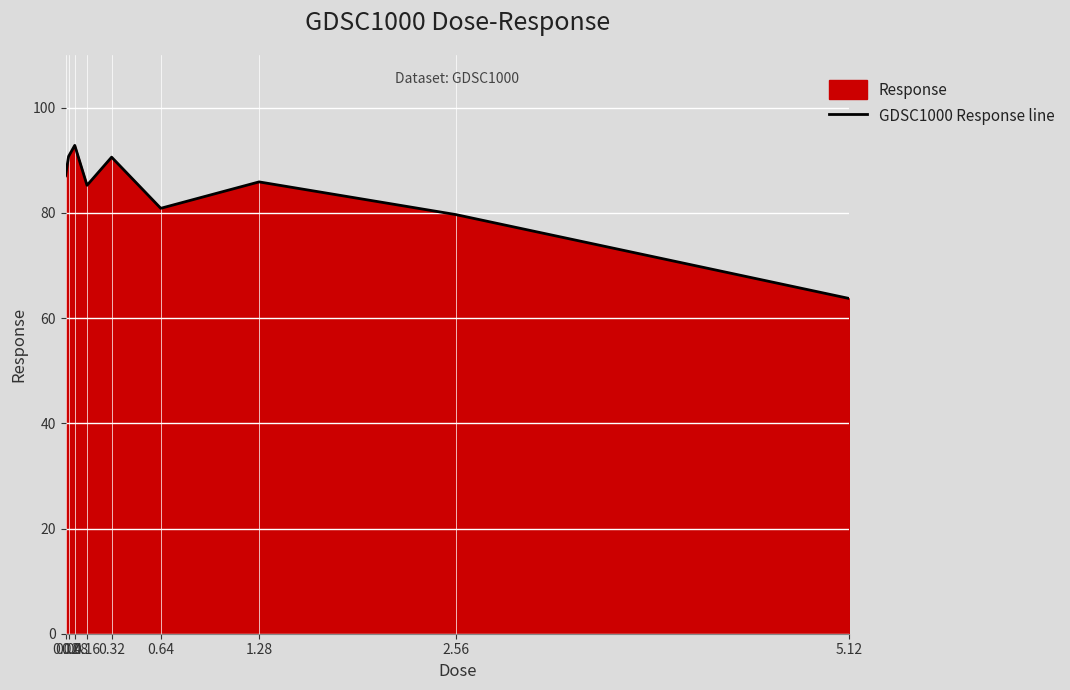

Where is the first local minimum?

0.16